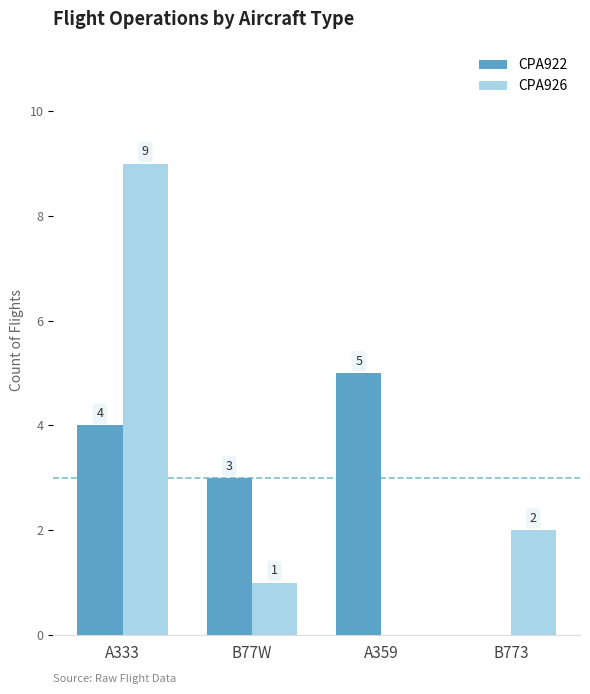

How many groups of bars are there?

4